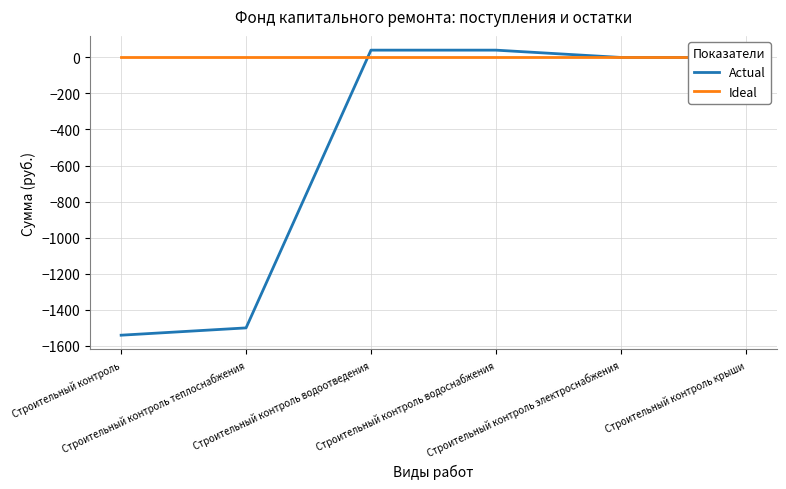

Is the value of Actual at Строительный контроль крыши greater than the value of Ideal at Строительный контроль водоснабжения?

No